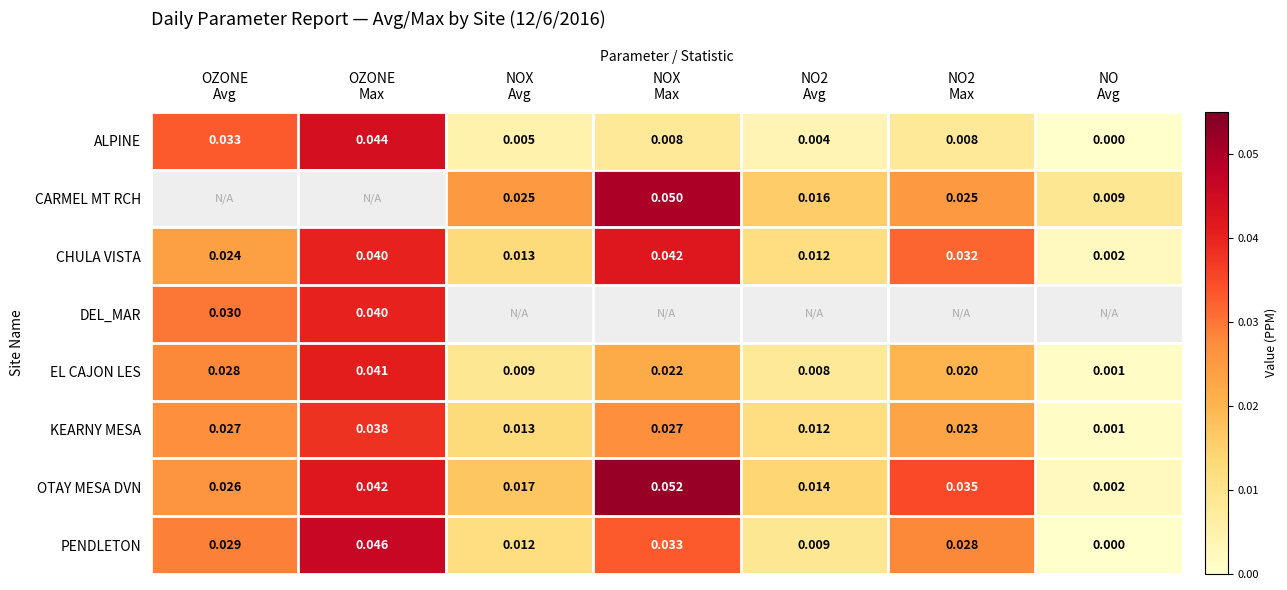

The value of EL CAJON LES at NO Avg is 0.0. True or false?

True